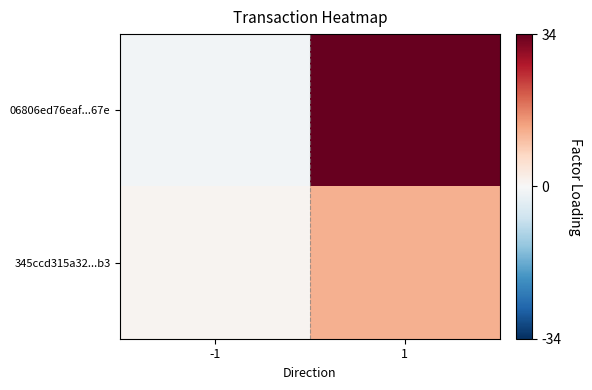

Rank the series by their average value, from lowest to highest.

345ccd315a32...b3, 06806ed76eaf...67e